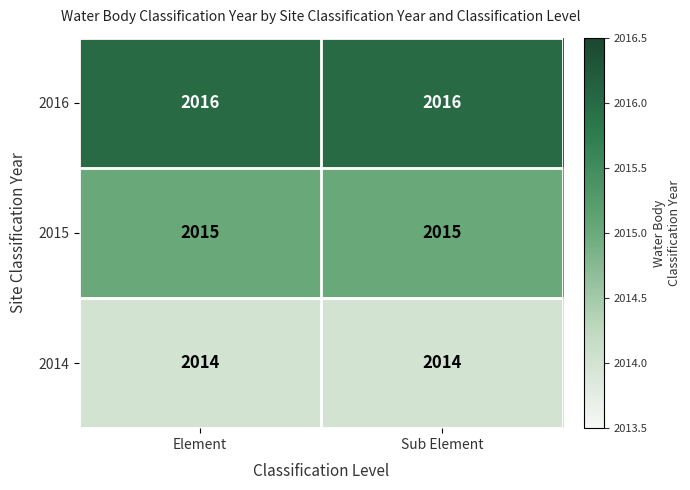

Which series has the largest total across all categories?

2016